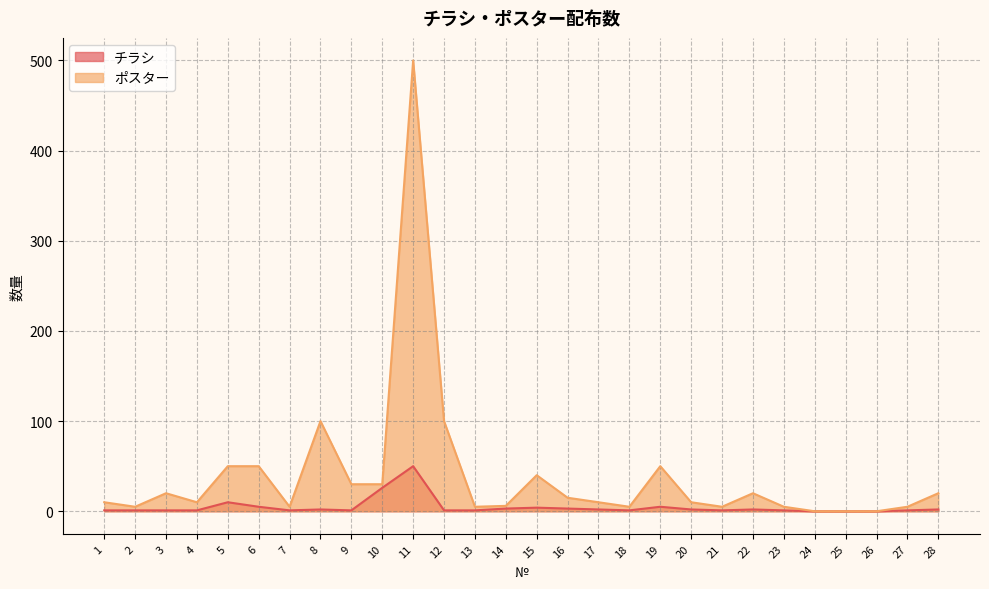

Reading left to right, what are all the values shown in this chart?

チラシ: 1=1	2=1	3=1	4=1	5=10	6=5	7=1	8=2	9=1	10=26	11=50	12=1	13=1	14=3	15=4	16=3	17=2	18=1	19=5	20=2	21=1	22=2	23=1	24=0	25=0	26=0	27=1	28=2
ポスター: 1=10	2=5	3=20	4=10	5=50	6=50	7=5	8=100	9=30	10=30	11=500	12=100	13=5	14=6	15=40	16=15	17=10	18=5	19=50	20=10	21=5	22=20	23=5	24=0	25=0	26=0	27=5	28=20